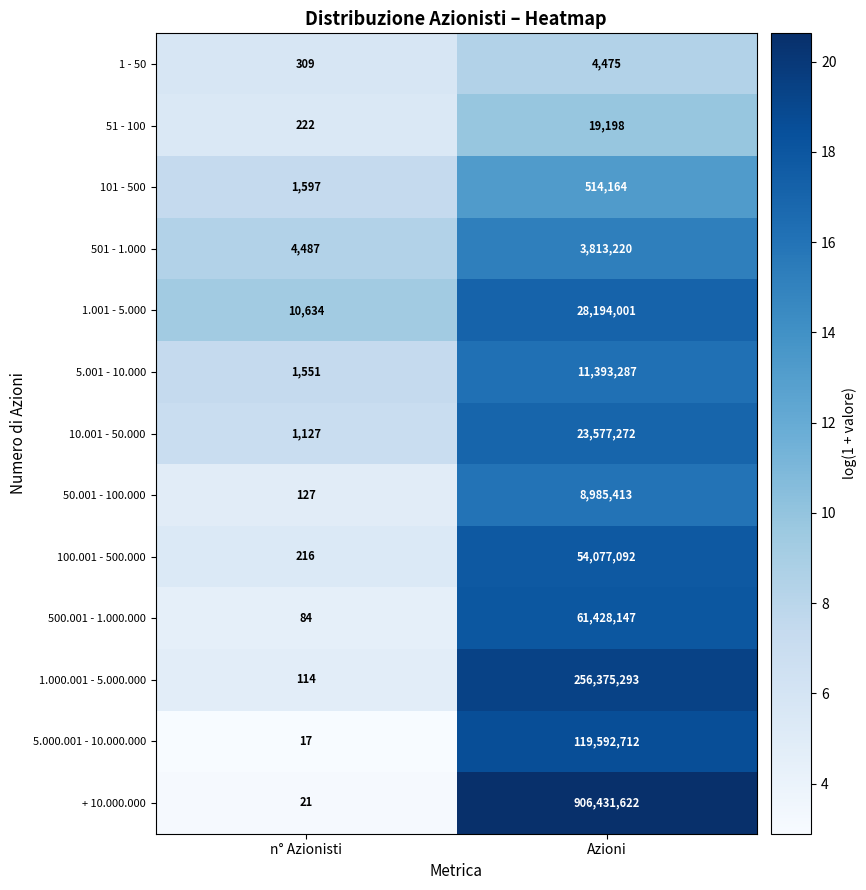

At which label is 50.001 - 100.000 closest to 4492770?

n° Azionisti